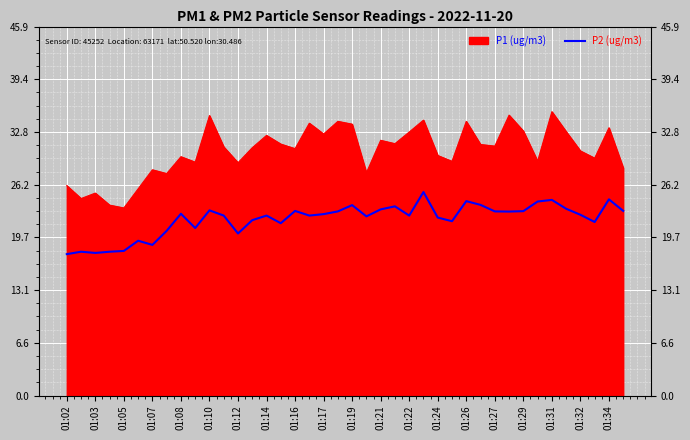

Reading right to left, extract all data points from this chart.

23.0	24.4	21.6	22.5	23.2	24.4	24.1	22.9	22.9	22.9	23.7	24.2	21.7	22.1	25.3	22.4	23.6	23.2	22.3	23.7	22.9	22.6	22.4	23.0	21.4	22.4	21.8	20.2	22.4	23.1	20.9	22.6	20.5	18.8	19.3	18.0	17.9	17.8	17.9	17.6